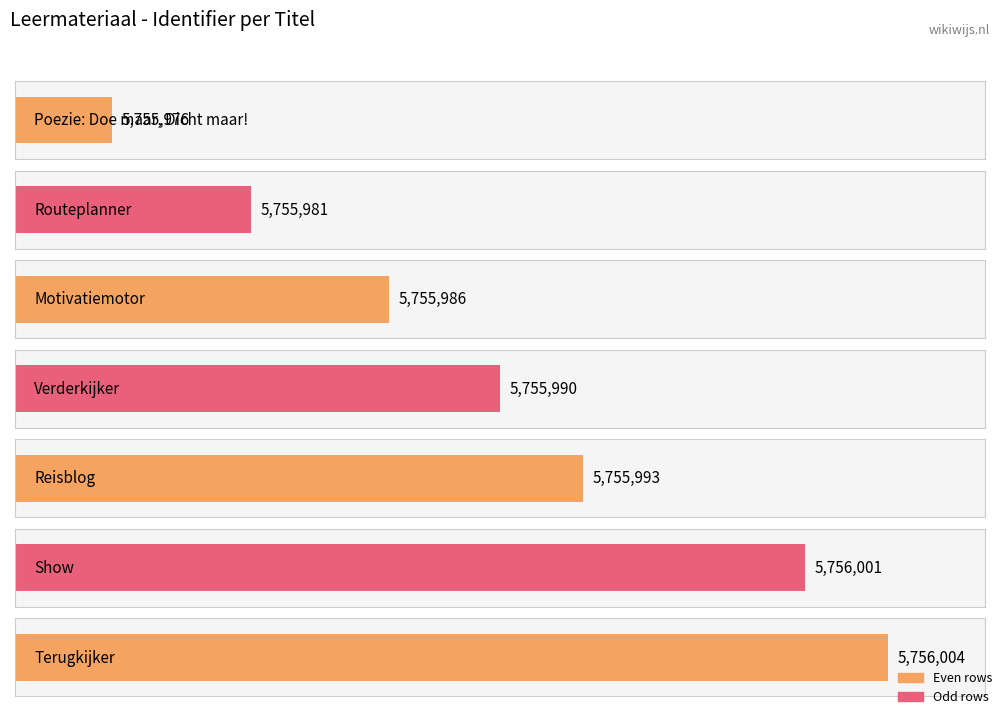

List the labels in order of value, smallest first.

Poezie: Doe maar, Dicht maar!, Routeplanner, Motivatiemotor, Verderkijker, Reisblog, Show, Terugkijker